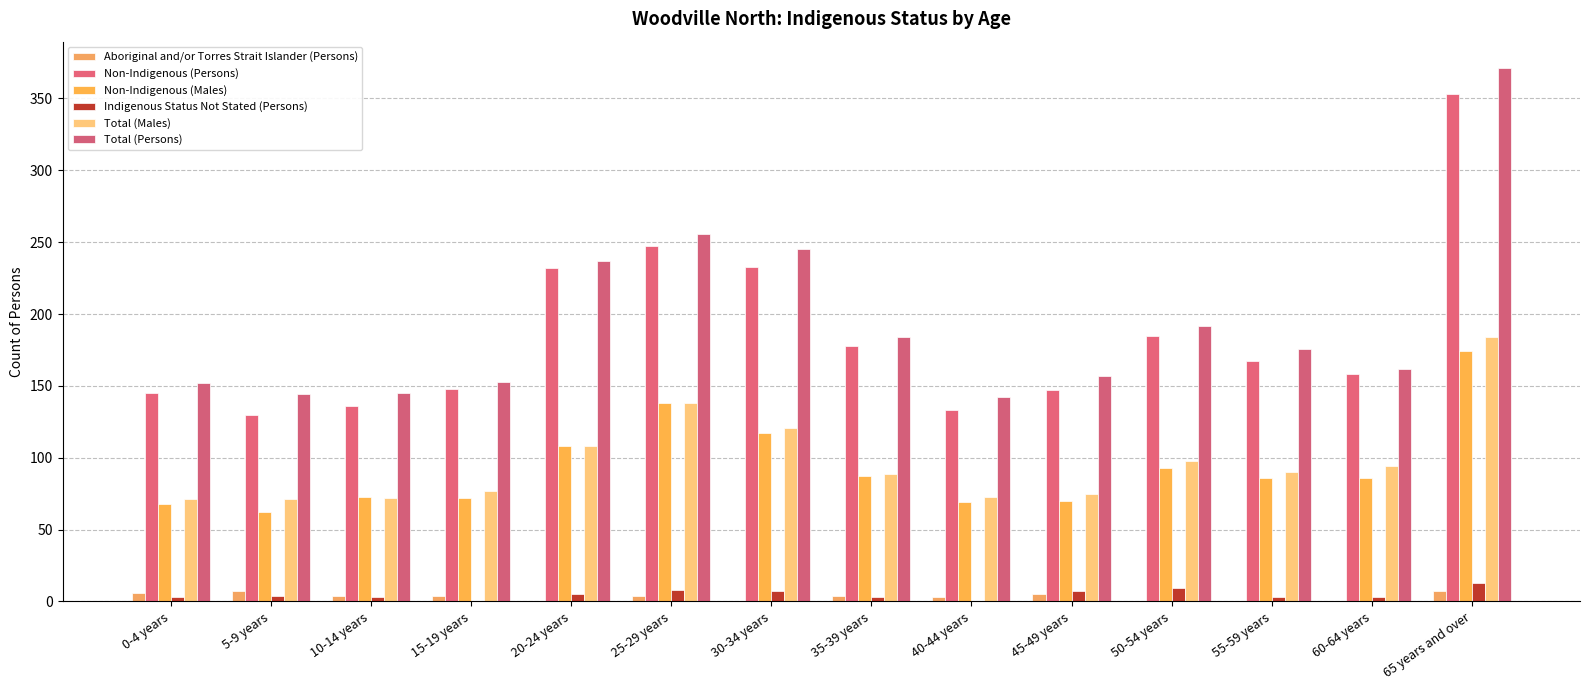

Which series has the largest range (max minus min)?

Total (Persons)